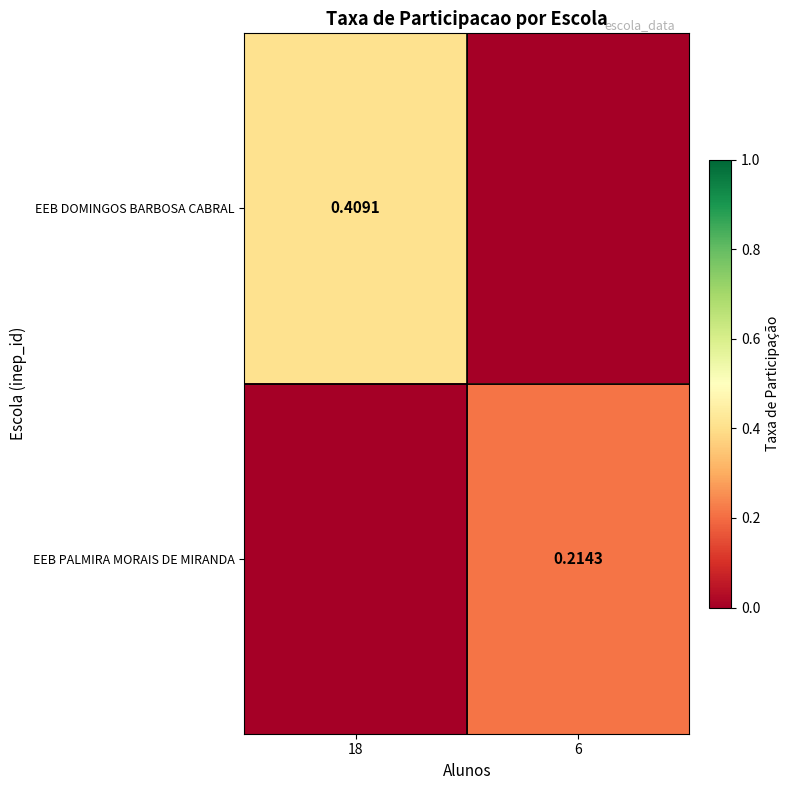

Is the value of EEB DOMINGOS BARBOSA CABRAL at 18 greater than the value of EEB PALMIRA MORAIS DE MIRANDA at 6?

Yes